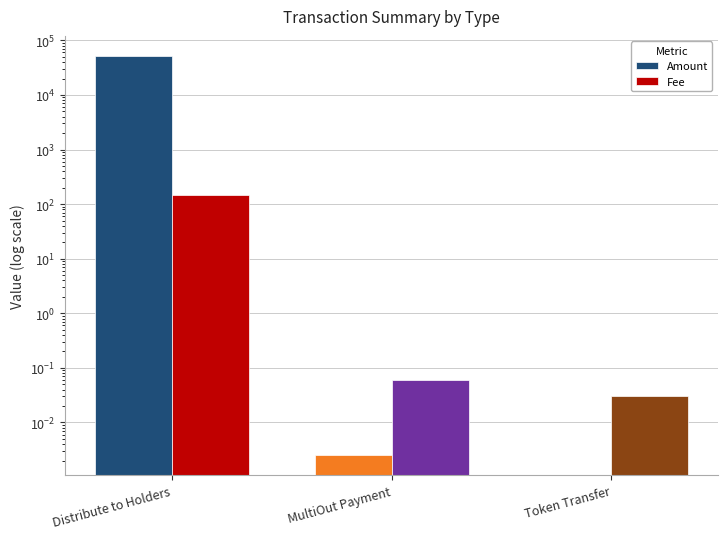

Between MultiOut Payment and Distribute to Holders, which is larger?

Distribute to Holders